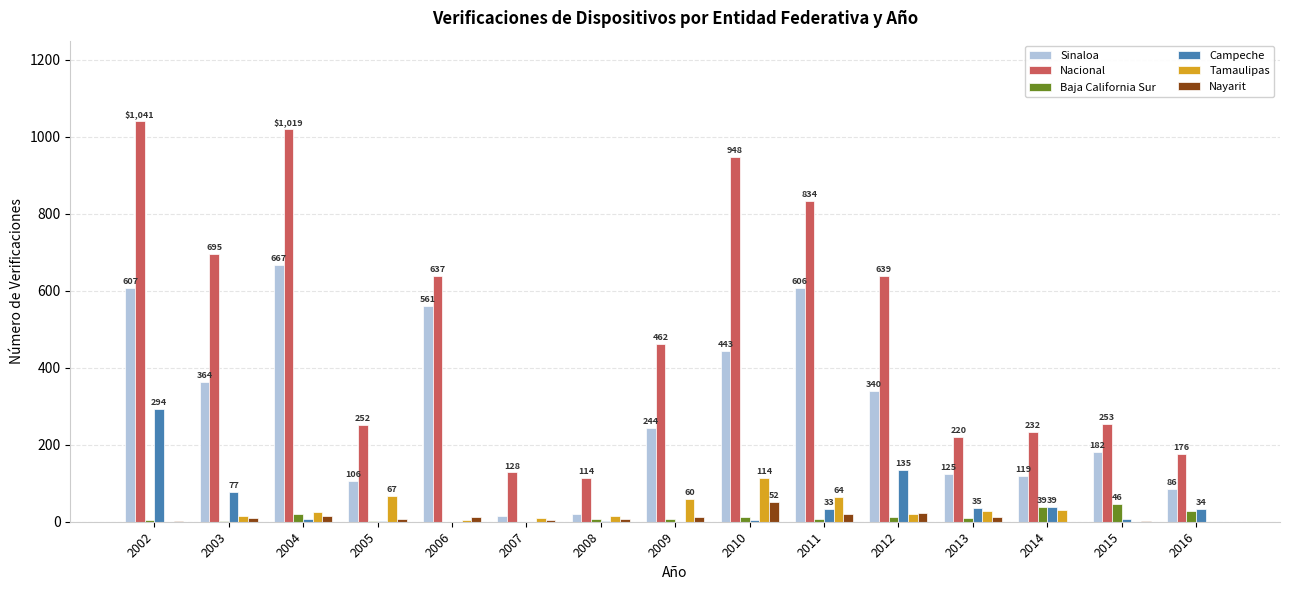

The value of Nacional at 2004 is 1019. True or false?

True